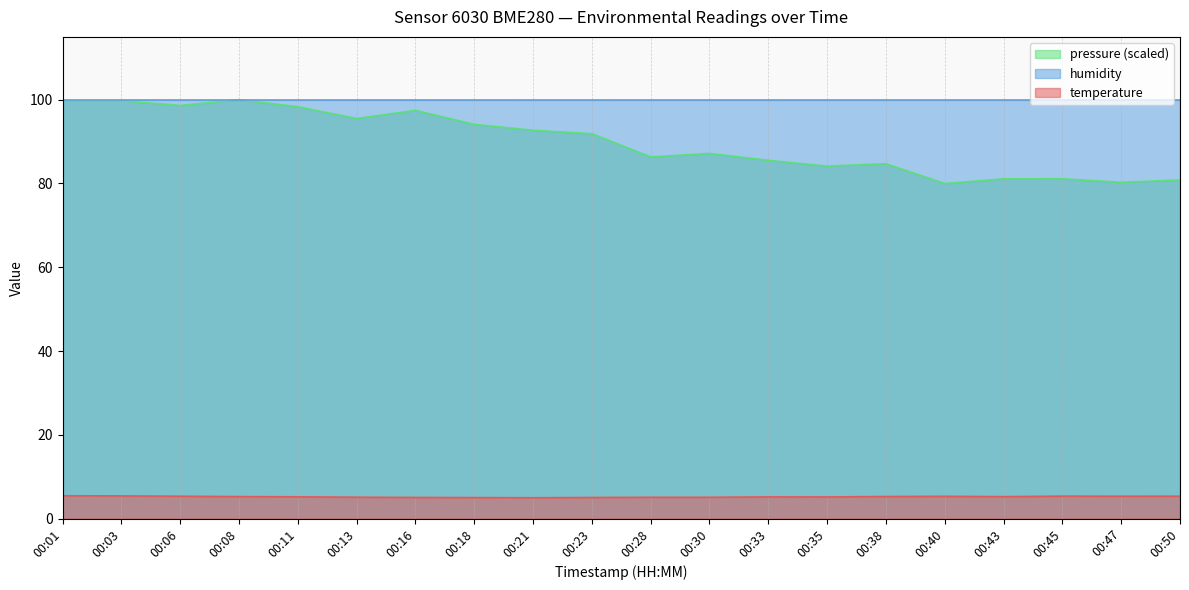

At how many categories does at least one series exceed 91?

20